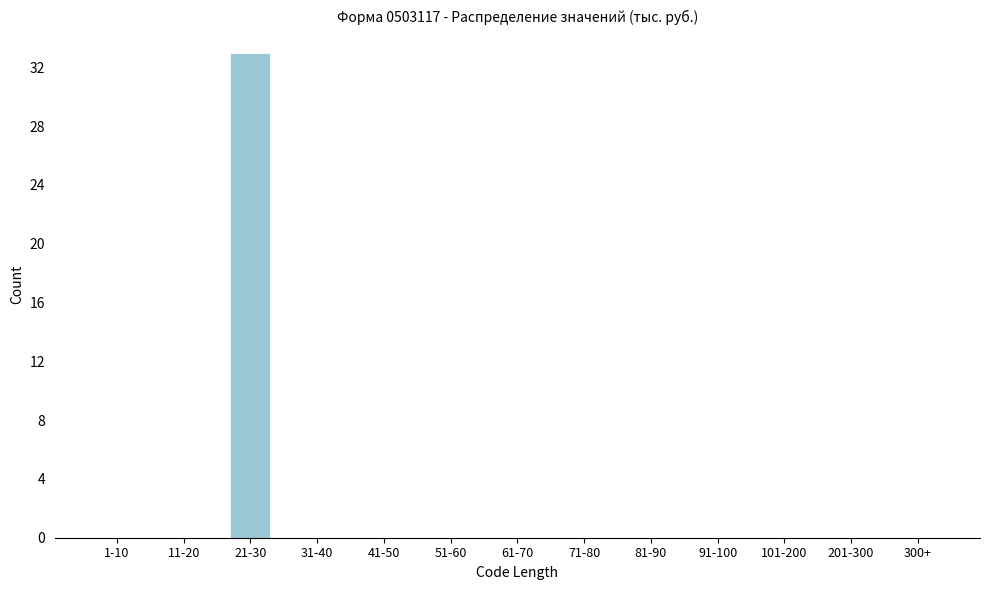

Reading left to right, list all the values displayed in this chart.

1-10=0	11-20=0	21-30=33	31-40=0	41-50=0	51-60=0	61-70=0	71-80=0	81-90=0	91-100=0	101-200=0	201-300=0	300+=0